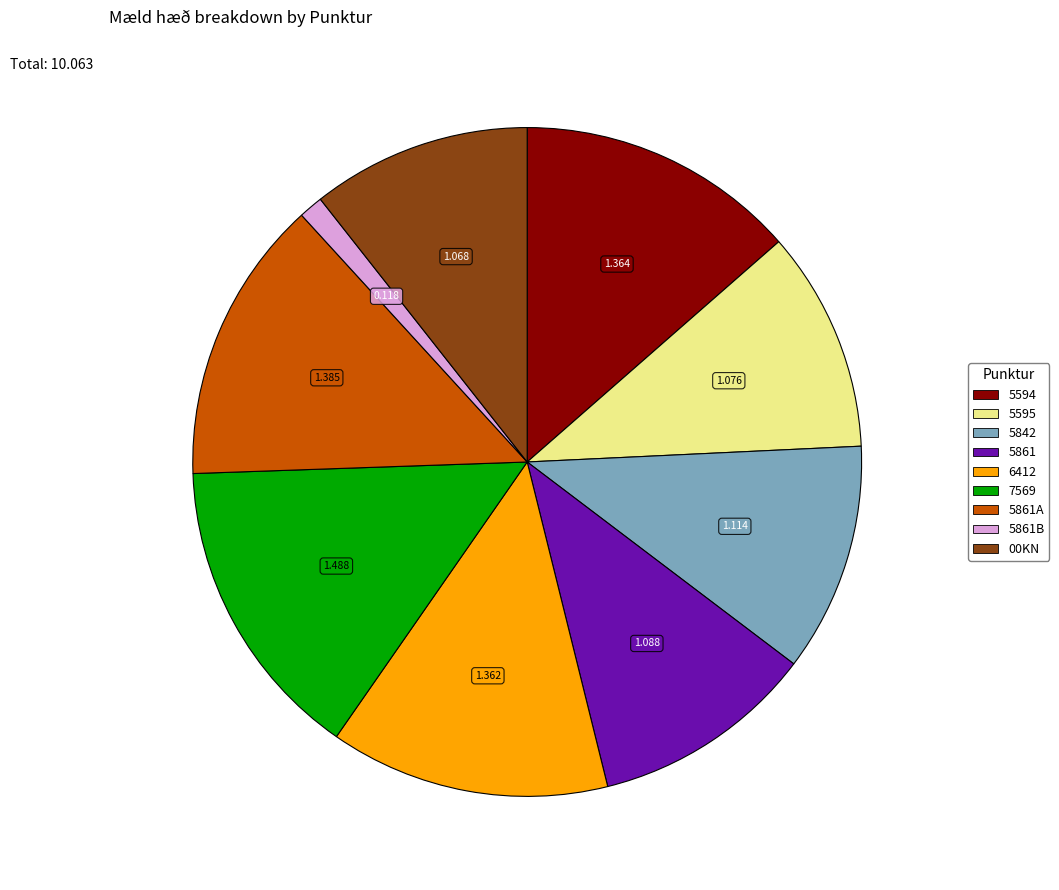

Does any single category account for the majority?

No